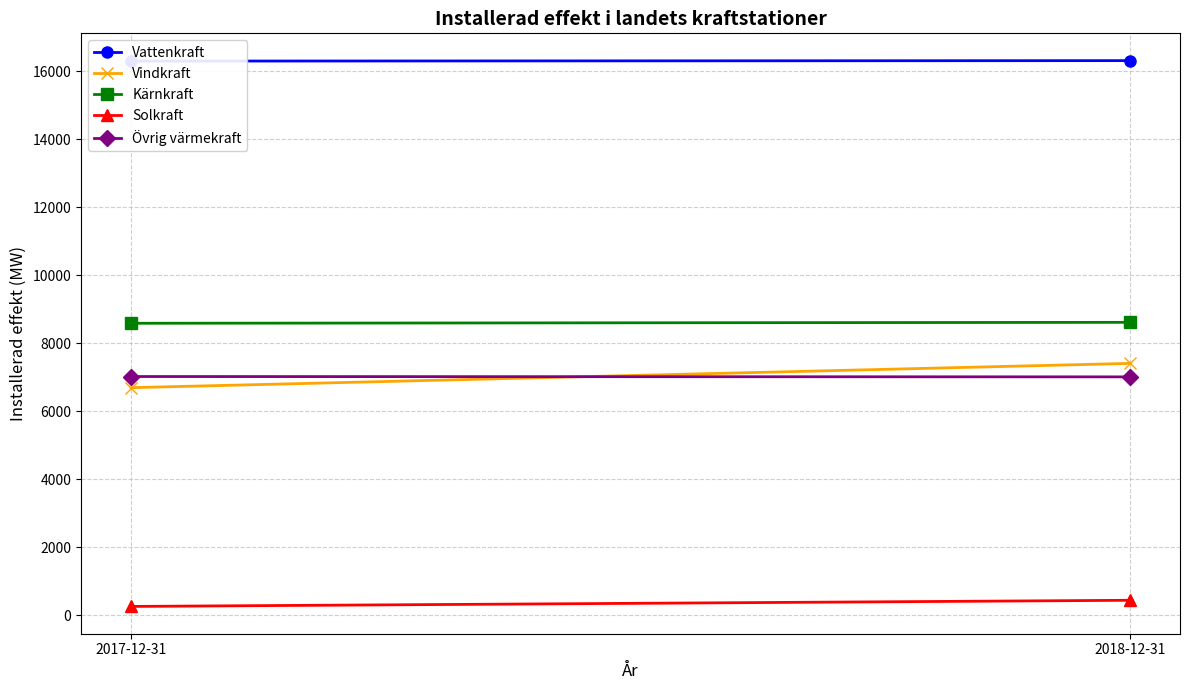

What position from the right is 2017-12-31?

2